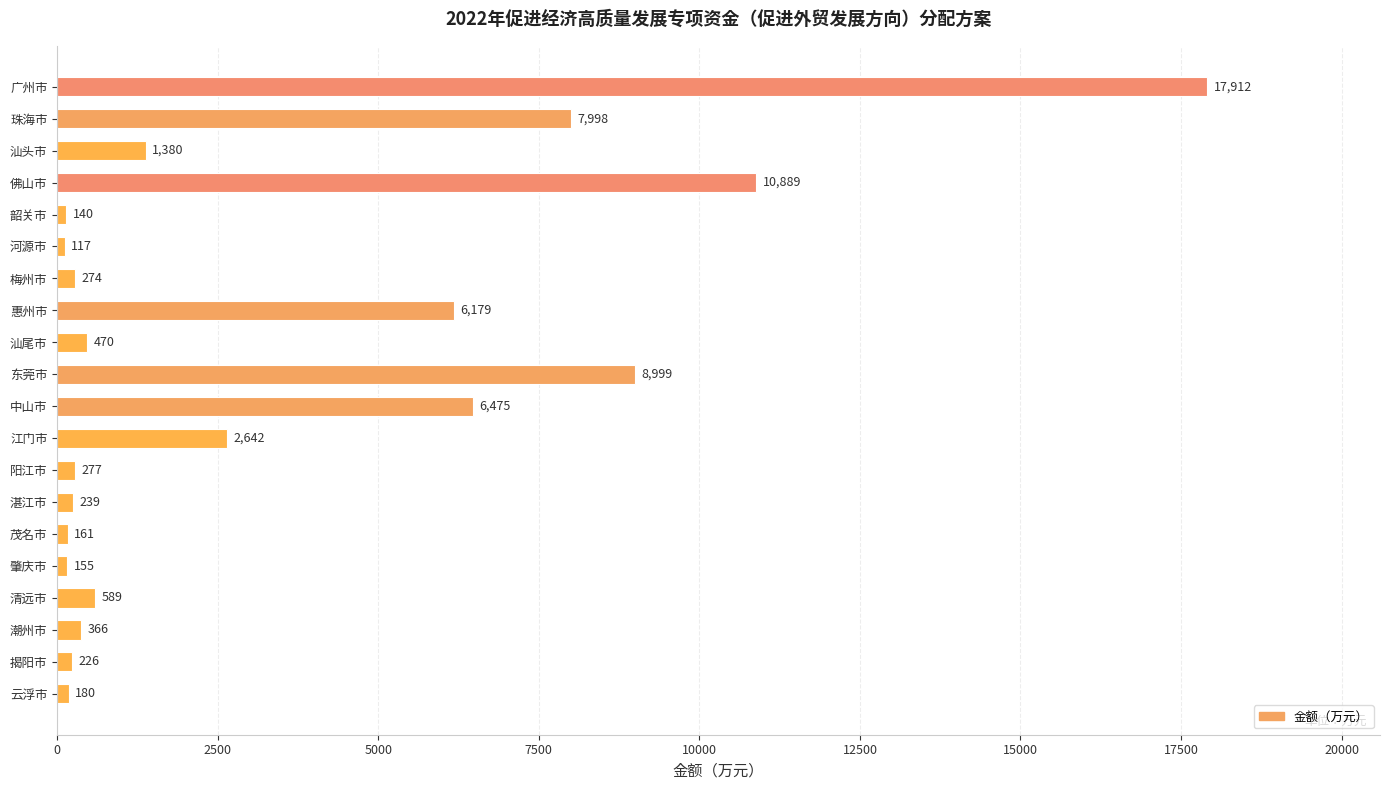

Is it true that the value at 江门市 is 4363?

False